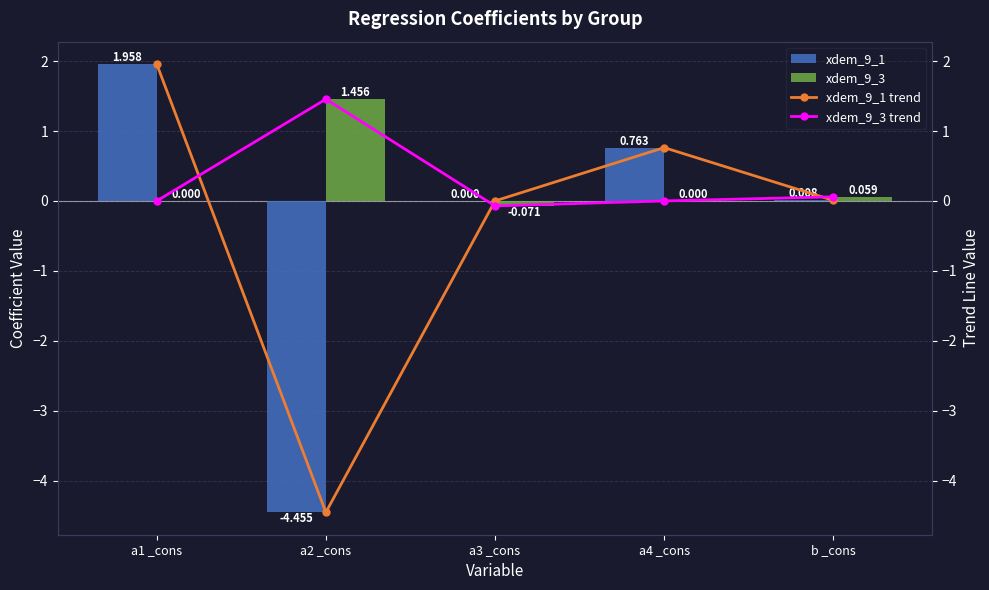

What is the difference between the maximum and minimum values in the xdem_9_1 series?

6.4